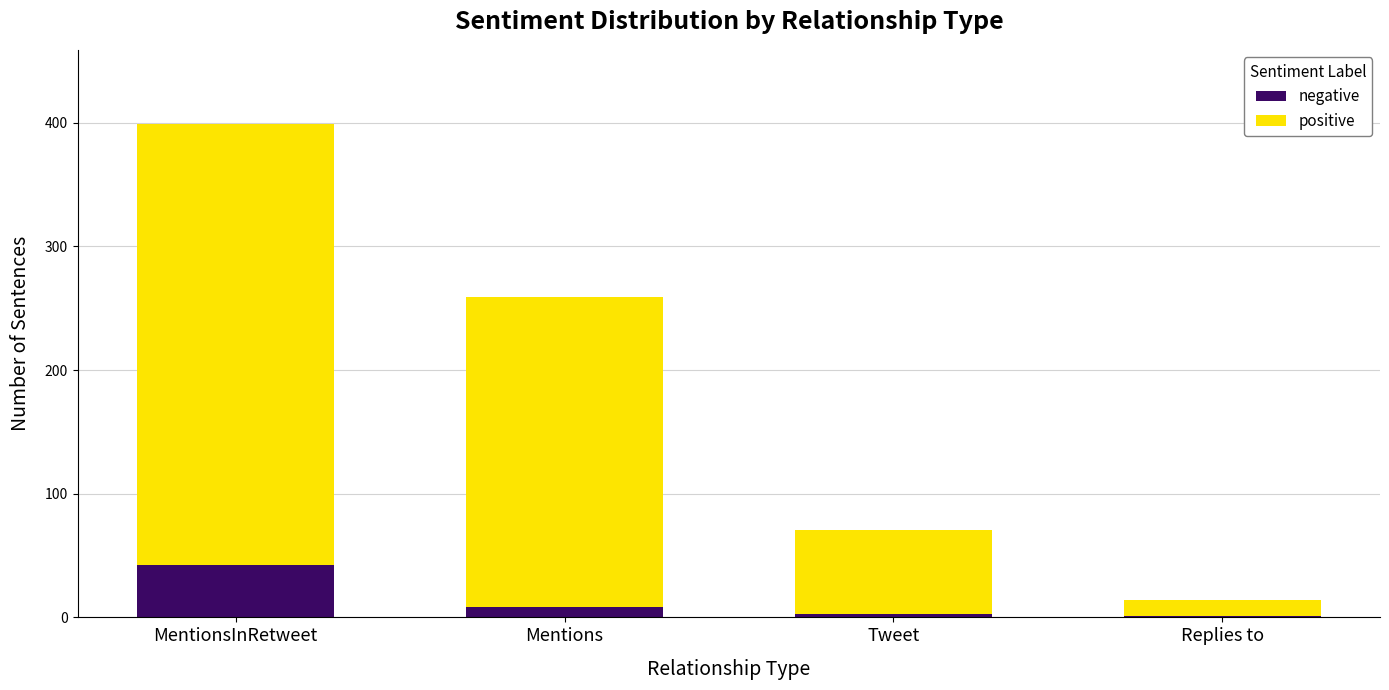

At which category is the sum across all series the highest?

MentionsInRetweet